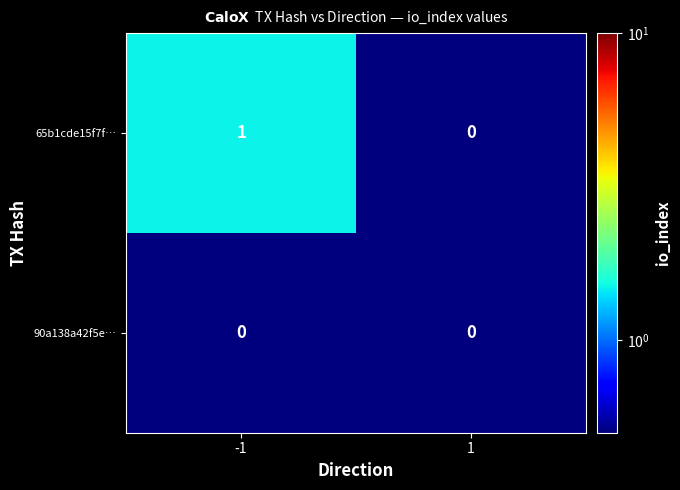

Which series has the widest spread of values?

65b1cde15f7f…